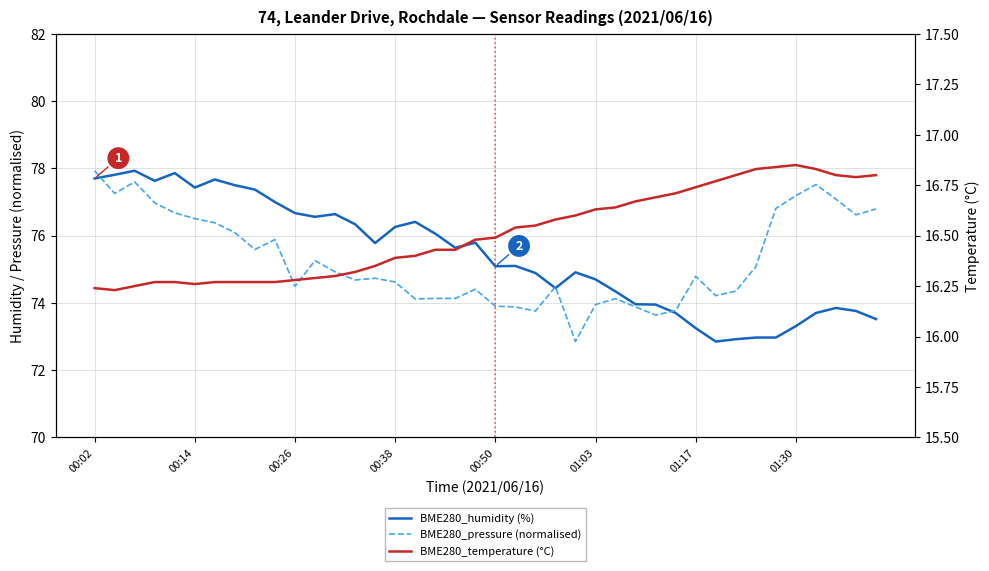

Reading left to right, transcribe all the data shown in this chart.

BME280_humidity (%): 77.7	77.8	77.9	77.6	77.9	77.4	77.7	77.5	77.4	77.0	76.7	76.6	76.6	76.3	75.8	76.3	76.4	76.1	75.6	75.8	75.1	75.1	74.9	74.4	74.9	74.7	74.3	74.0	74.0	73.7	73.2	72.8	72.9	73.0	73.0	73.3	73.7	73.8	73.8	73.5
BME280_pressure (normalised): 77.9	77.3	77.6	77.0	76.7	76.5	76.4	76.1	75.6	75.9	74.5	75.3	74.9	74.7	74.7	74.6	74.1	74.1	74.1	74.4	73.9	73.9	73.8	74.5	72.8	74.0	74.1	73.9	73.6	73.8	74.8	74.2	74.4	75.1	76.8	77.2	77.5	77.1	76.6	76.8
BME280_temperature (°C): 16.2	16.2	16.2	16.3	16.3	16.3	16.3	16.3	16.3	16.3	16.3	16.3	16.3	16.3	16.4	16.4	16.4	16.4	16.4	16.5	16.5	16.5	16.6	16.6	16.6	16.6	16.6	16.7	16.7	16.7	16.7	16.8	16.8	16.8	16.8	16.9	16.8	16.8	16.8	16.8